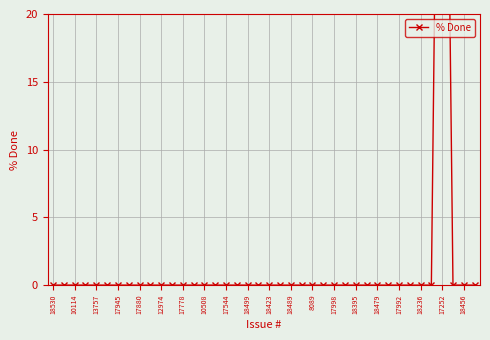

The chart shows a value of 0 at 10114. True or false?

True